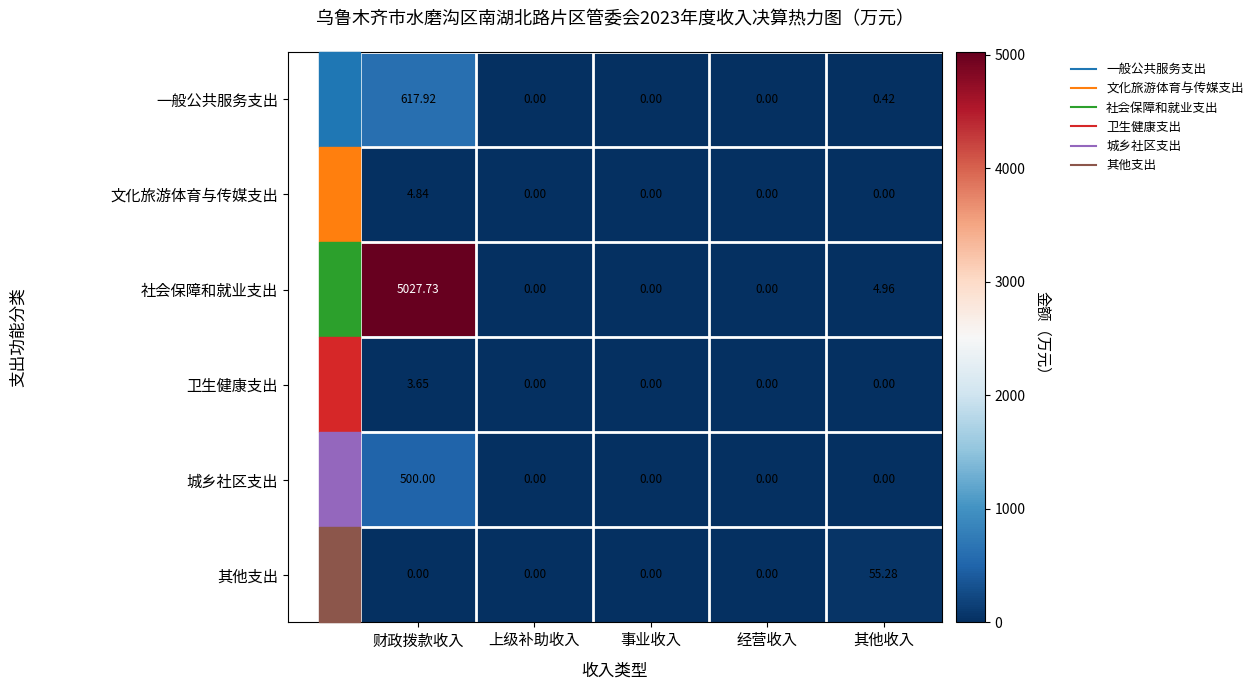

Which series has the largest range (max minus min)?

社会保障和就业支出